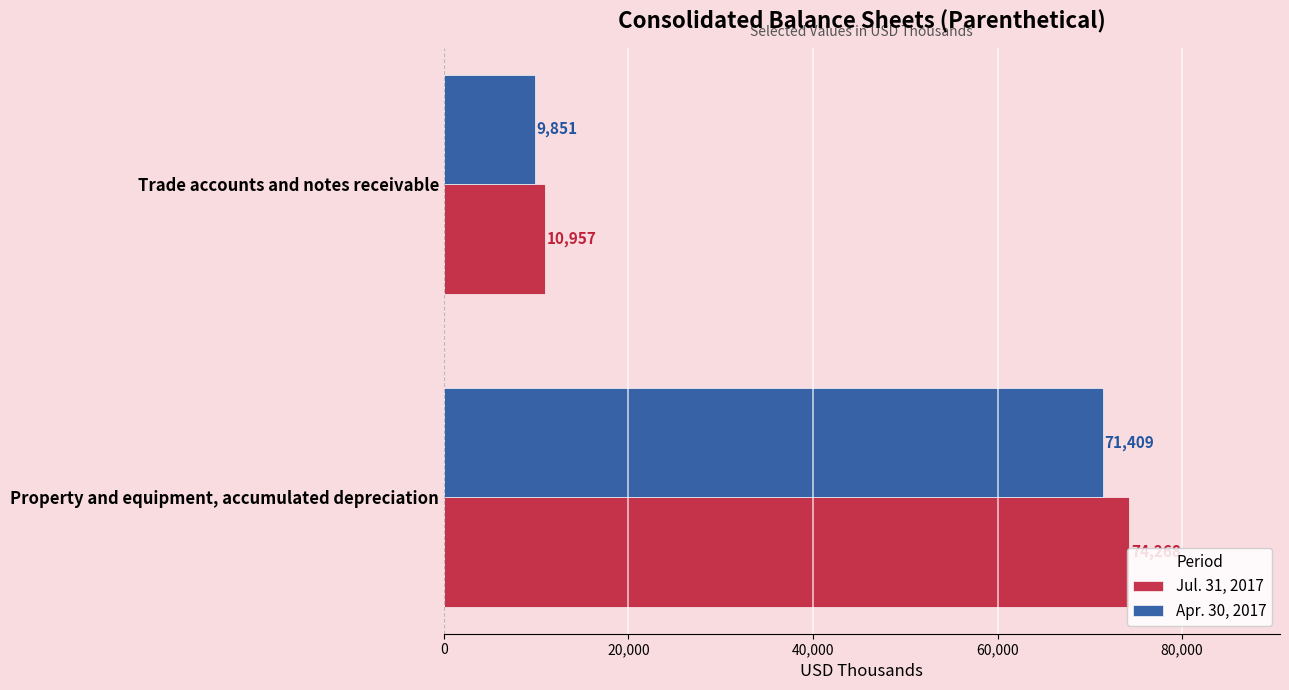

List the series in order of their peak value, lowest first.

Apr. 30, 2017, Jul. 31, 2017